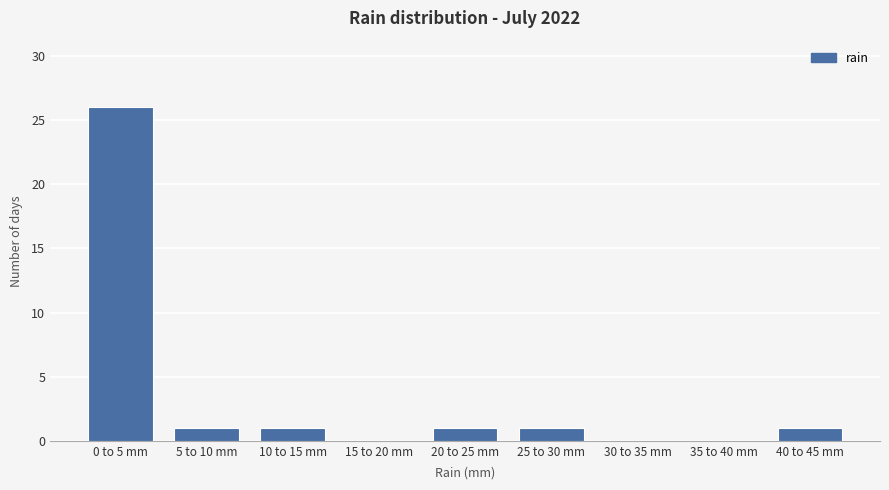

Reading left to right, what are all the values shown in this chart?

0 to 5 mm=26	5 to 10 mm=1	10 to 15 mm=1	15 to 20 mm=0	20 to 25 mm=1	25 to 30 mm=1	30 to 35 mm=0	35 to 40 mm=0	40 to 45 mm=1